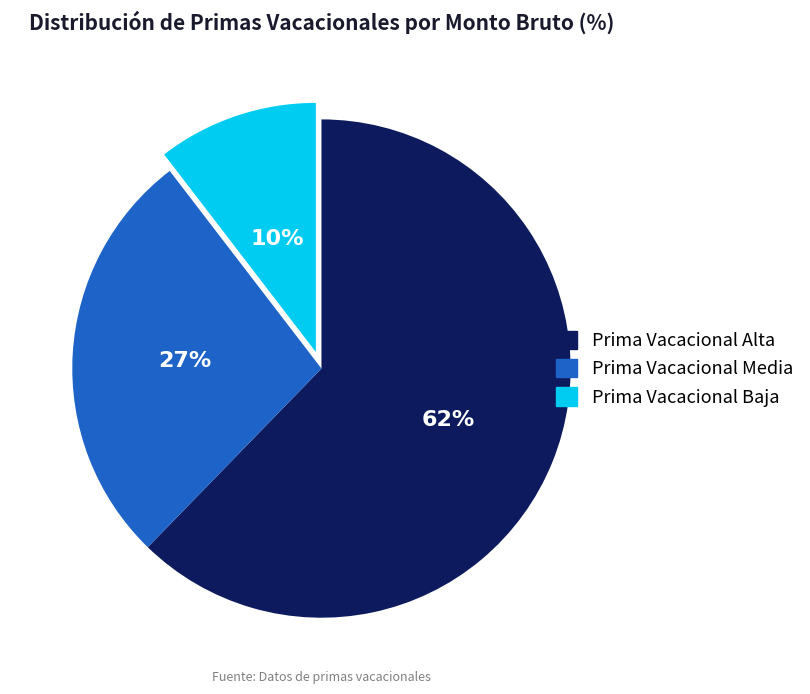

Is there a majority slice in this chart?

Yes